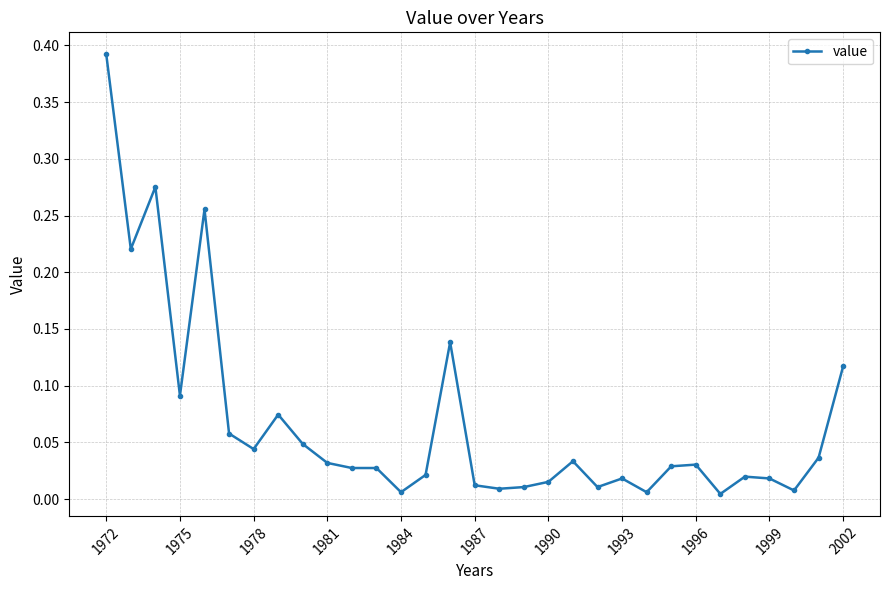

Count the number of categories in the chart.

31